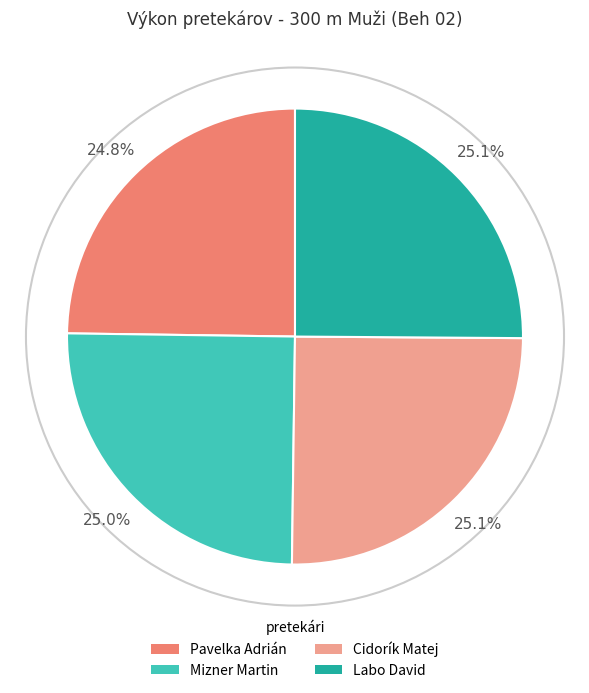

Count the number of slices in the pie.

4